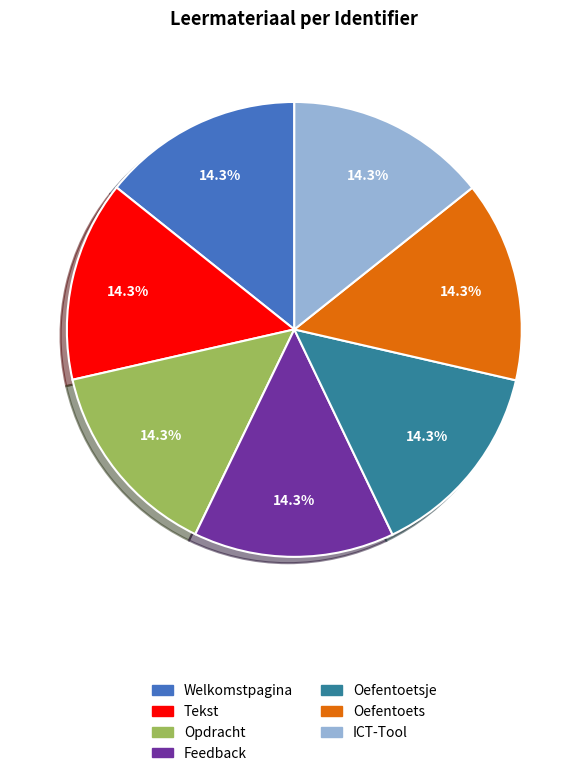

Does Opdracht account for over 50% of the chart?

No